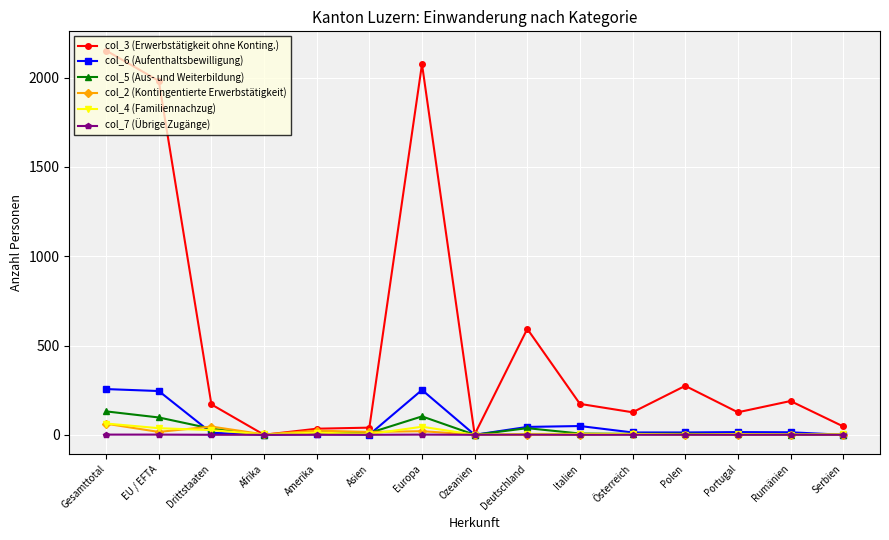

At which label does col_5 (Aus- und Weiterbildung) first exceed 7?

Gesamttotal